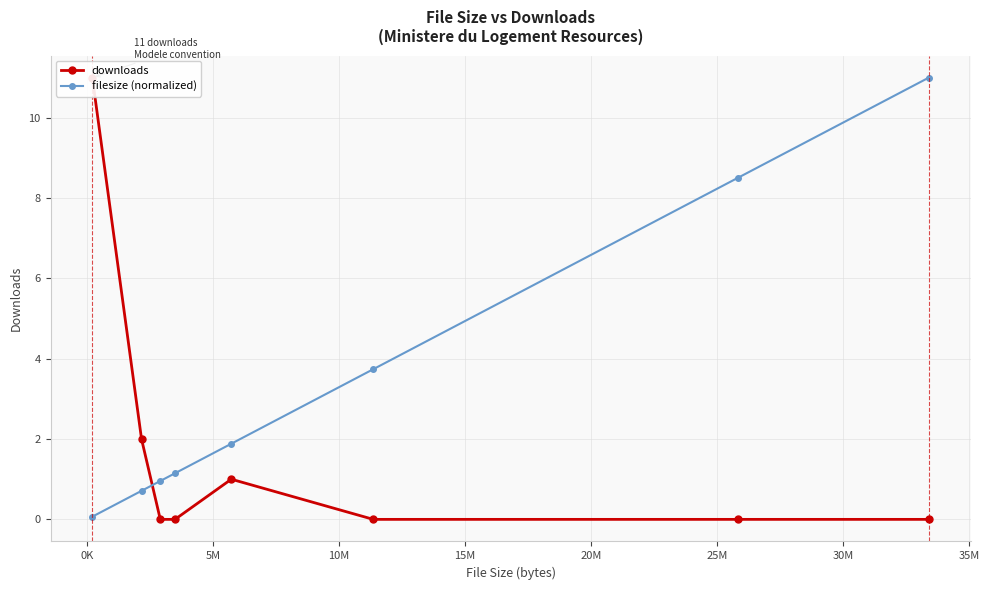

Which series has the largest total across all categories?

filesize (normalized)